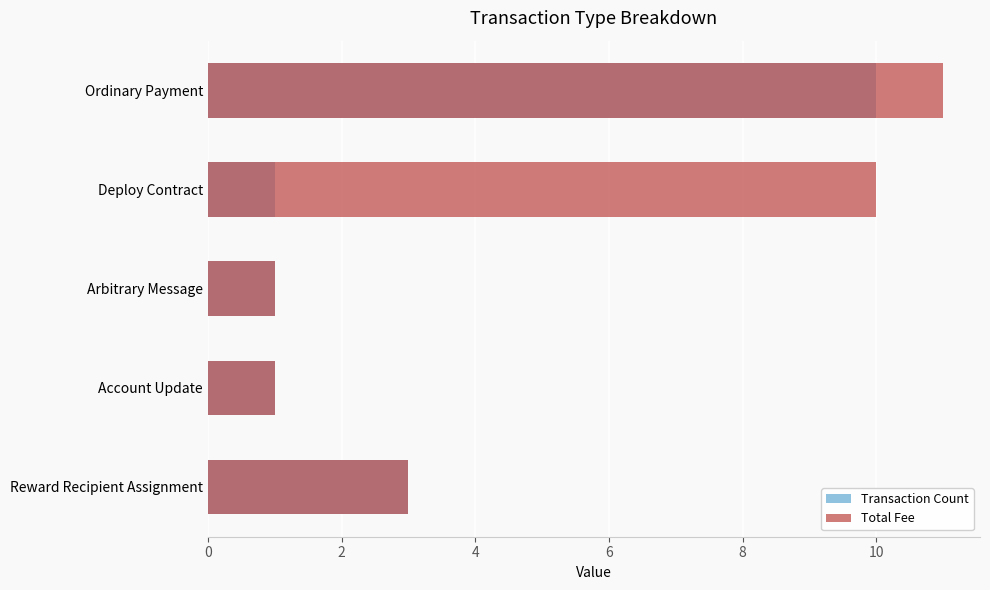

How many values in the Total Fee series are below 3?

2